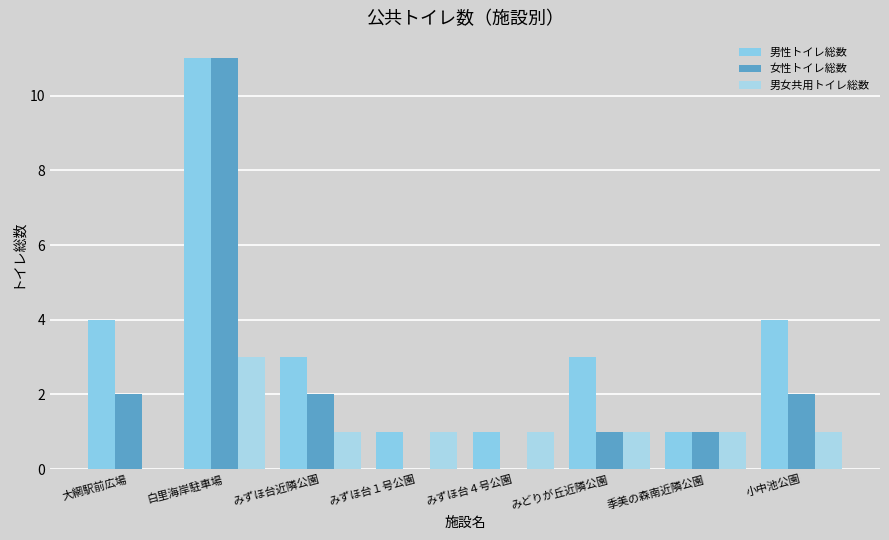

True or false: 女性トイレ総数 has a value of 0 at 季美の森南近隣公園.

False